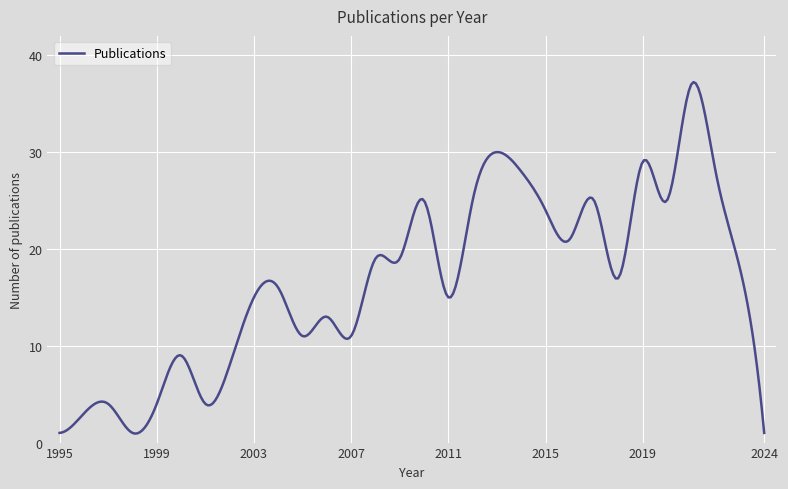

What is the minimum value shown in the chart?

0.9